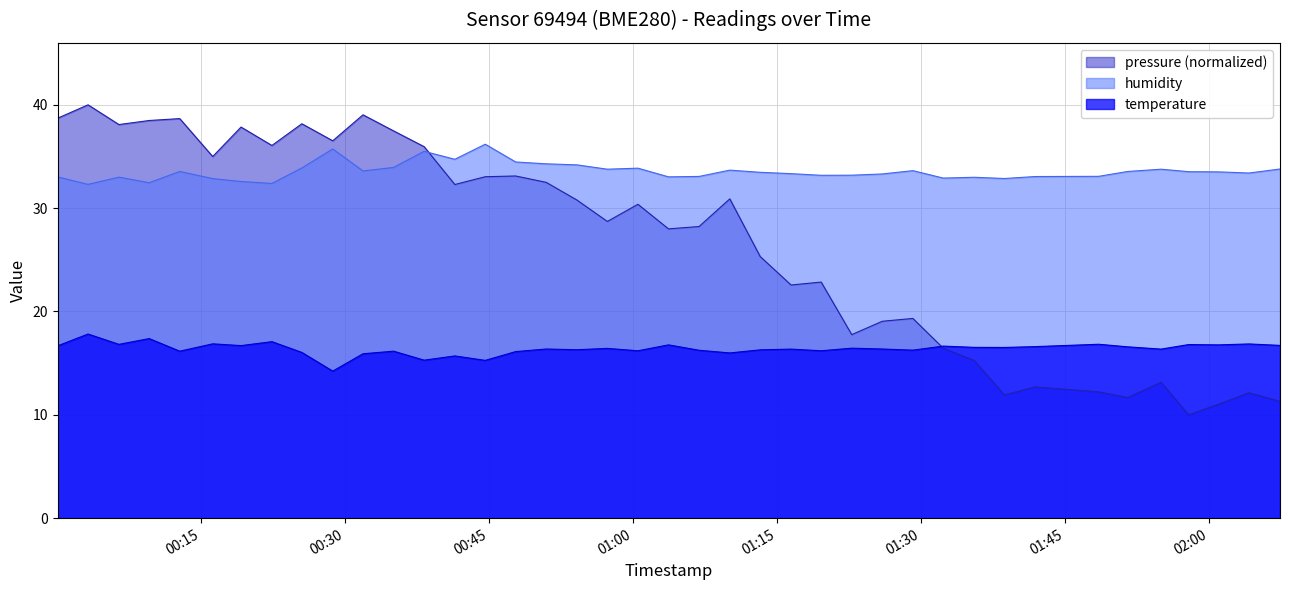

List the series in order of their peak value, lowest first.

temperature, humidity, pressure (normalized)